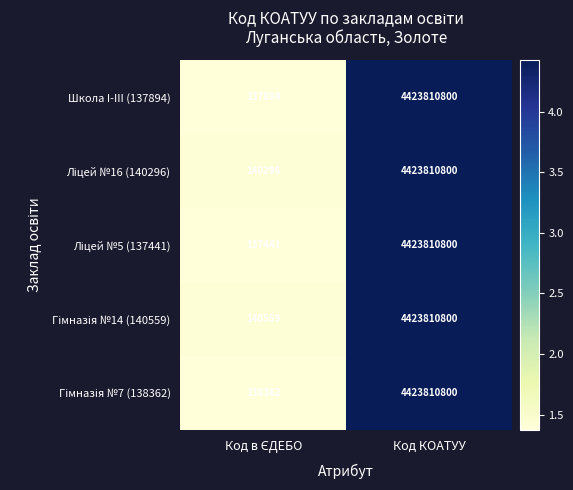

True or false: Школа I-III (137894) has a value of 2735117621 at Код КОАТУУ.

False